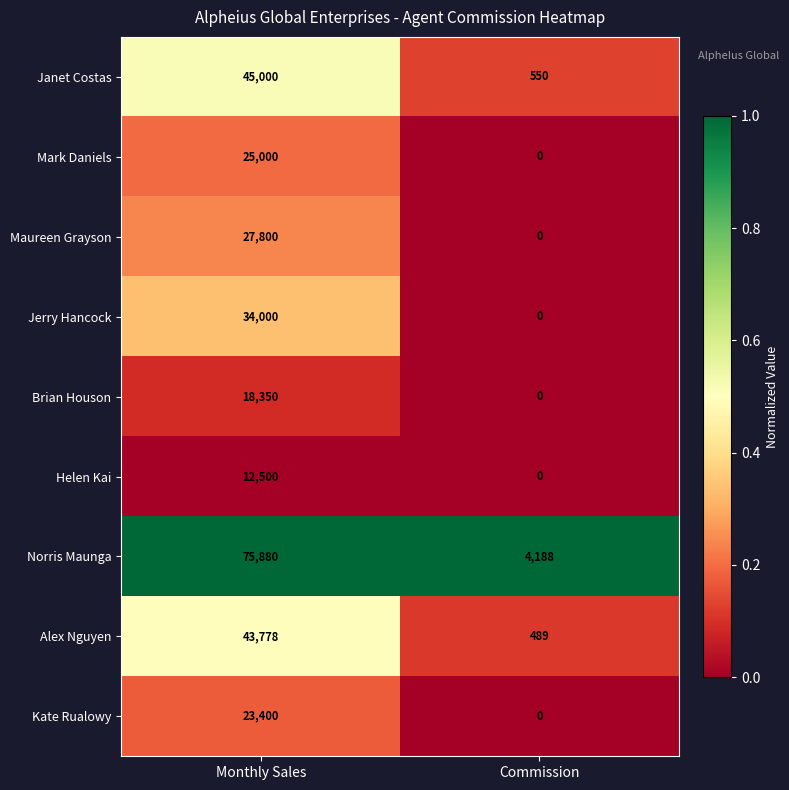

What is the spread (max minus min) of values at Commission?

4188